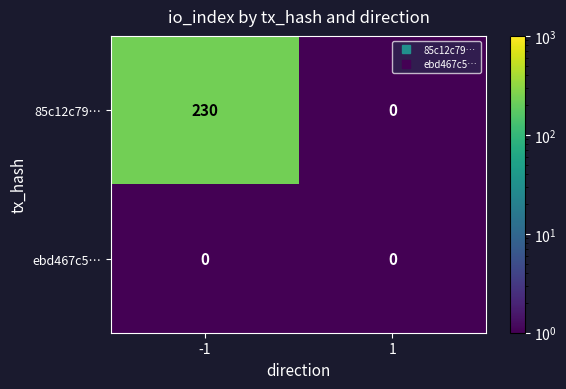

Between -1 and 1, which series saw the biggest shift?

85c12c79…